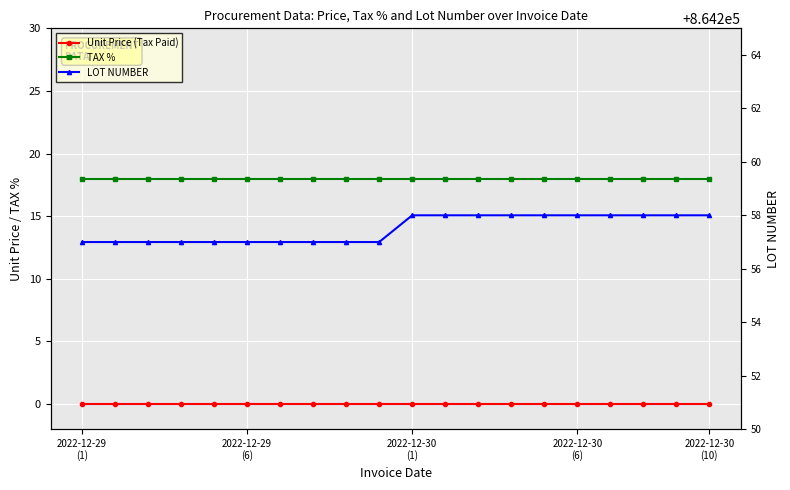

Which series has the widest spread of values?

LOT NUMBER